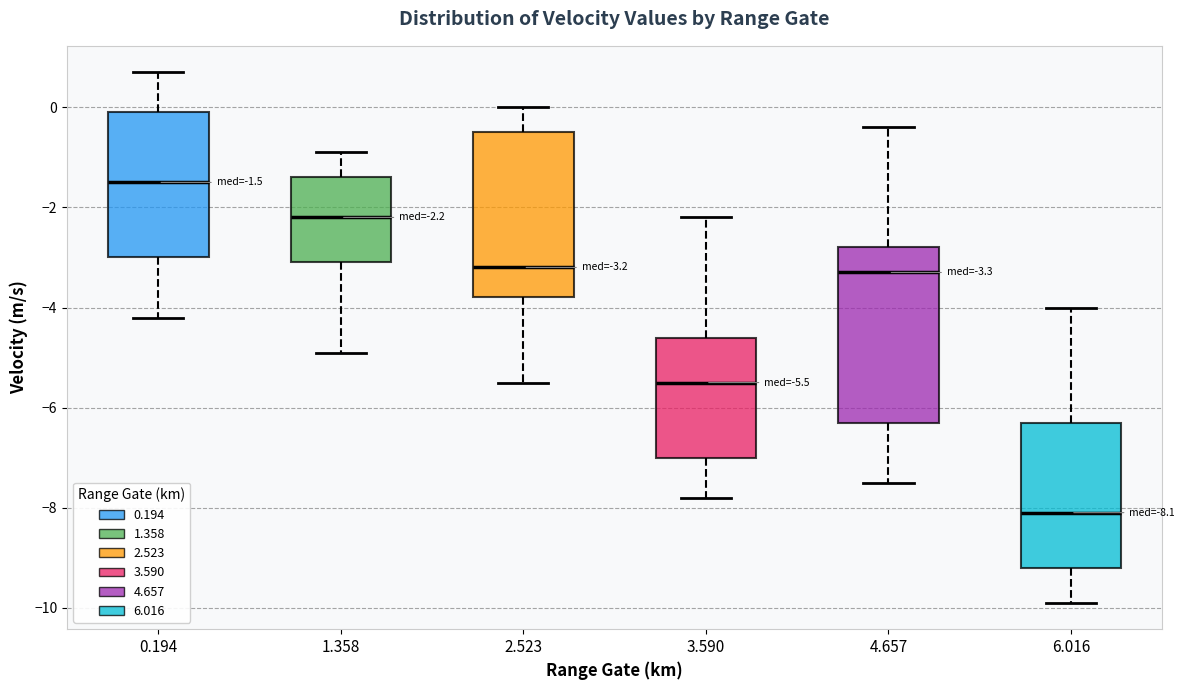

Which box has the highest median line?

0.194